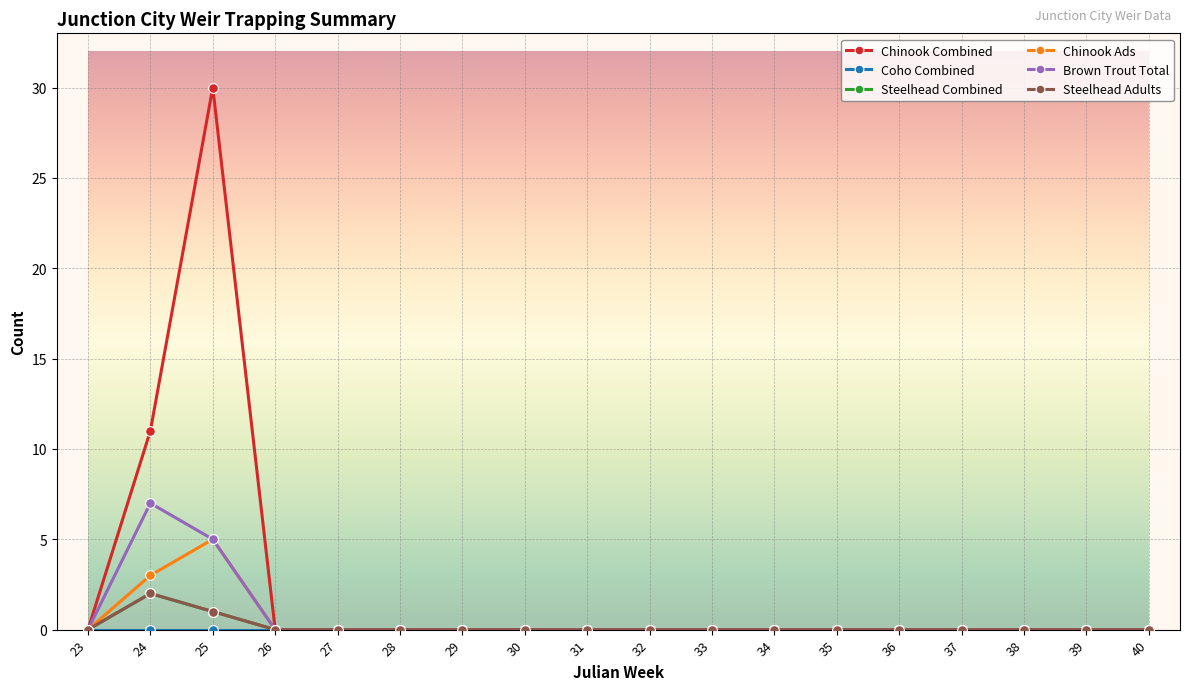

Is it true that Brown Trout Total equals -4 at 36?

False